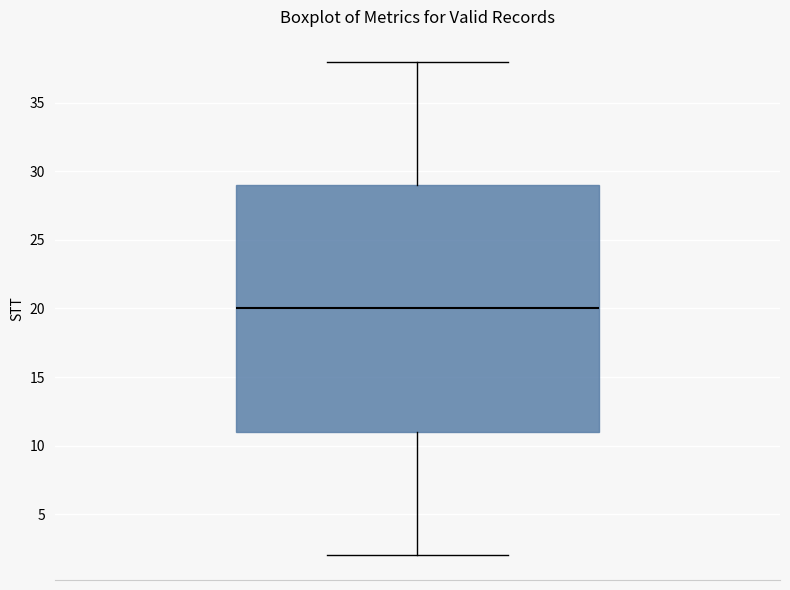

Transcribe this box plot: give where the median line is, the range the box spans, and where the two whiskers end, as read against the y-axis. The values are not printed on the chart, so give them approximately, as read against the axis.

median 20, box 11 to 29, whiskers 2 to 38